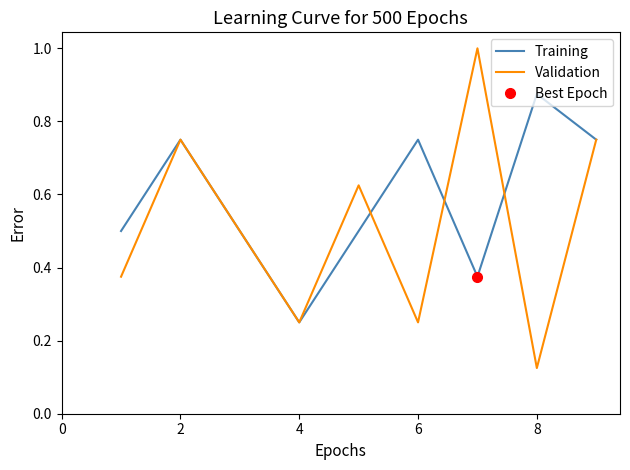

At which label is Training closest to 0?

4